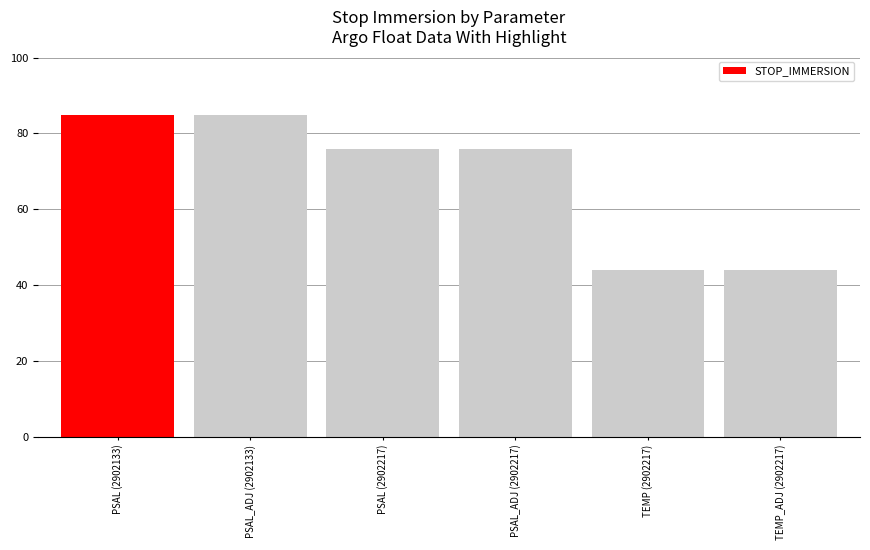

What is the sum of all values?

409.8